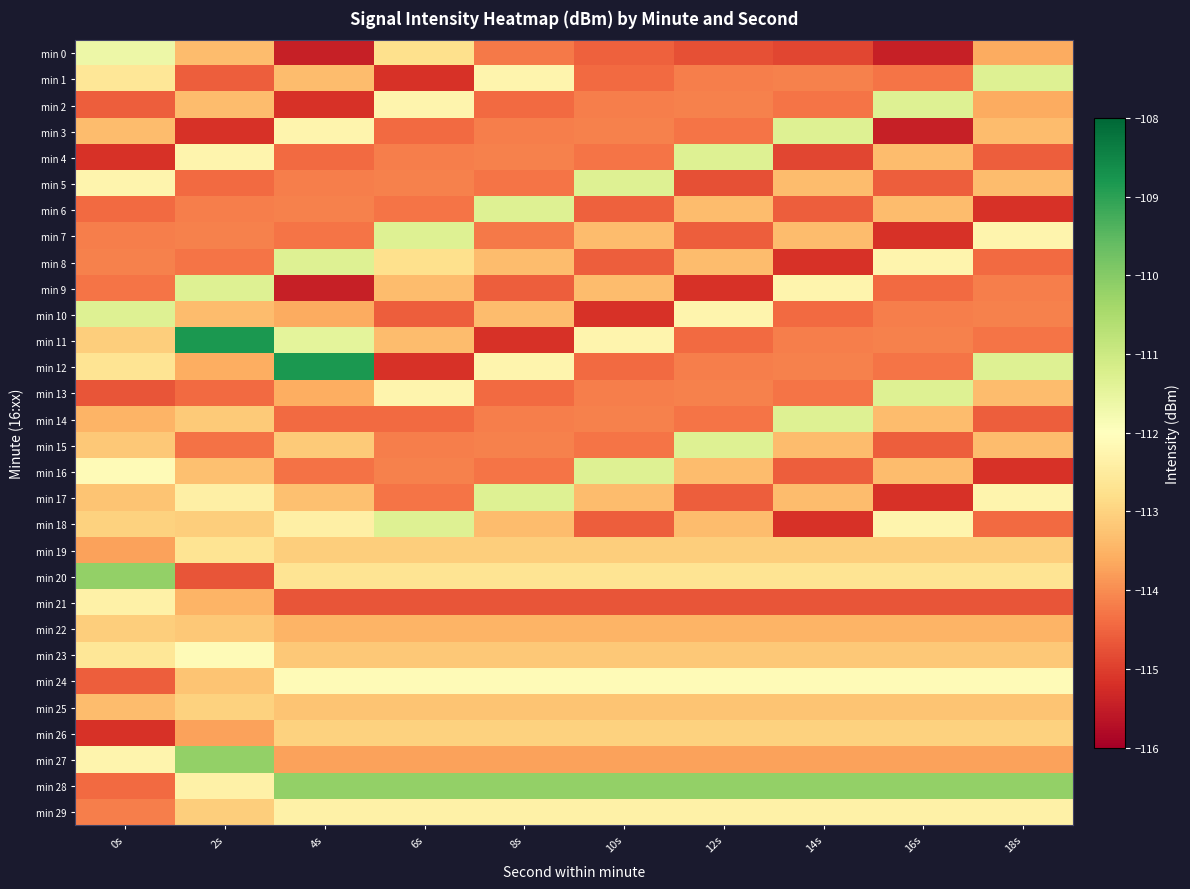

Which series has the largest range (max minus min)?

min 11